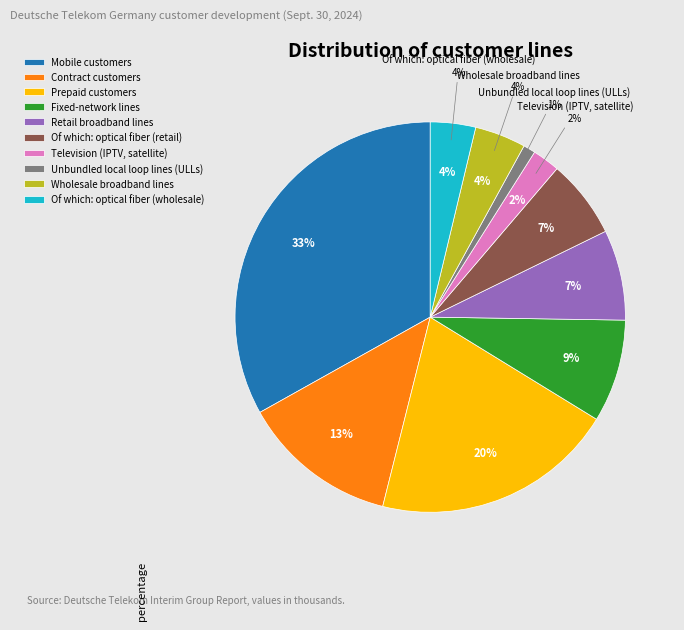

What percentage is the Television (IPTV, satellite) slice, to the nearest percent?

2%